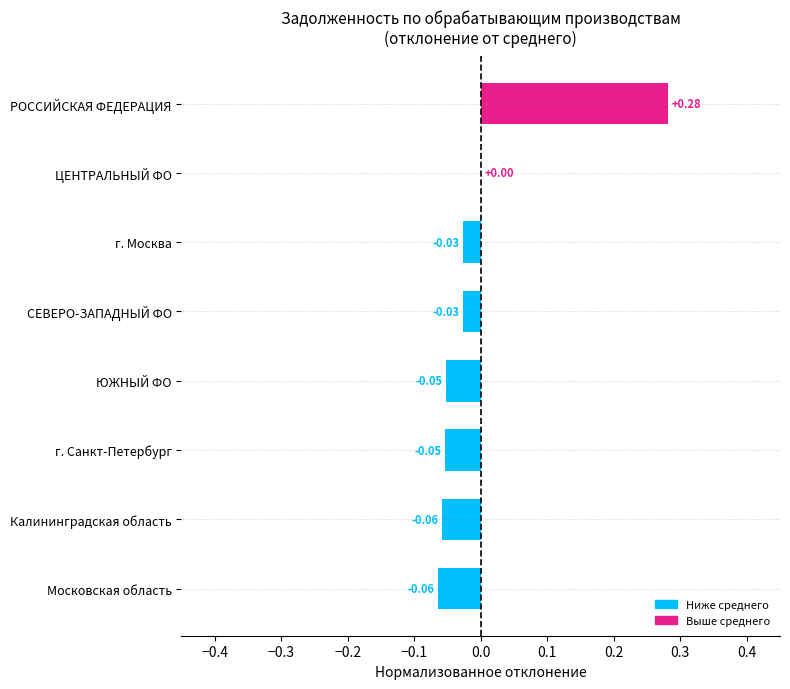

Where is the data nearest to the value 0?

ЦЕНТРАЛЬНЫЙ ФО